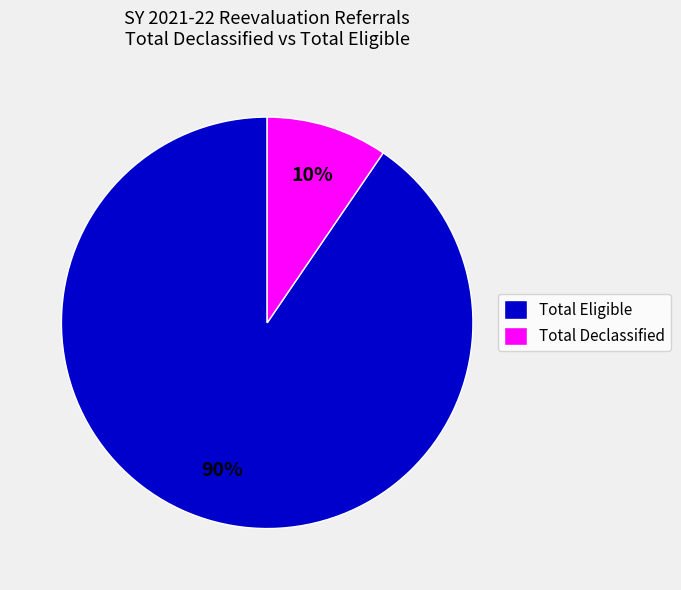

Which category has the smallest portion of the pie?

Total Declassified